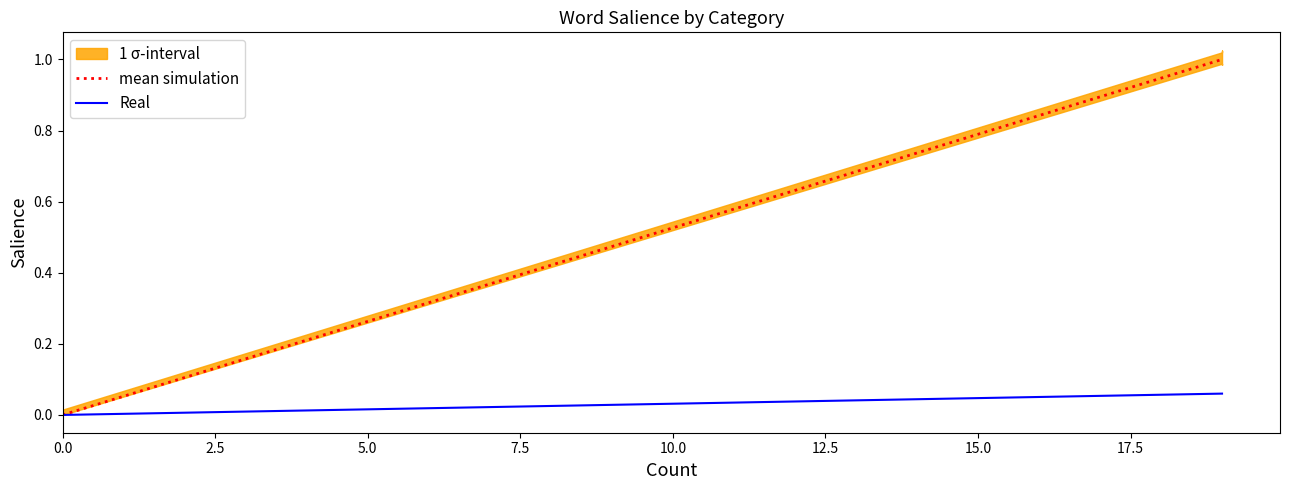

The Real series shows 0.0 at 0.0. True or false?

False